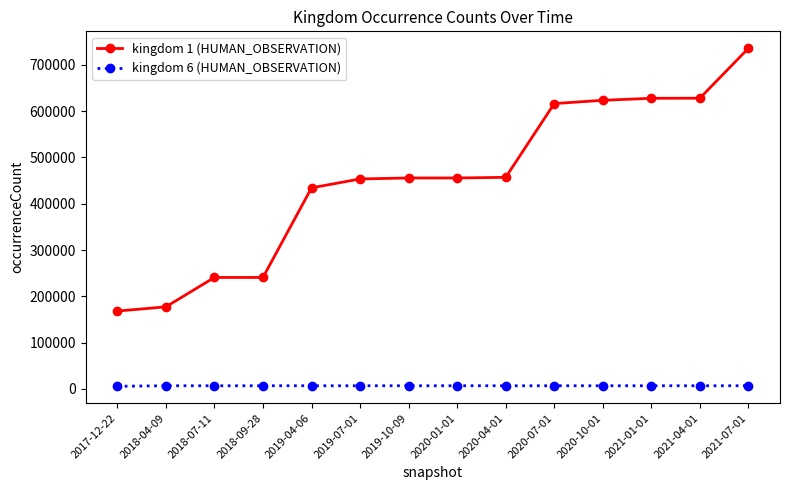

What are all the series names shown in the legend?

kingdom 1 (HUMAN_OBSERVATION), kingdom 6 (HUMAN_OBSERVATION)